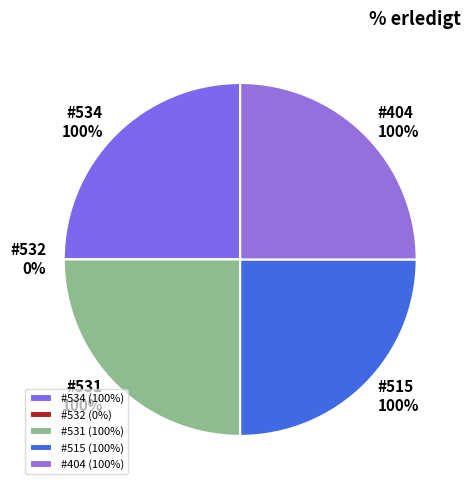

Which slice is the smallest?

532